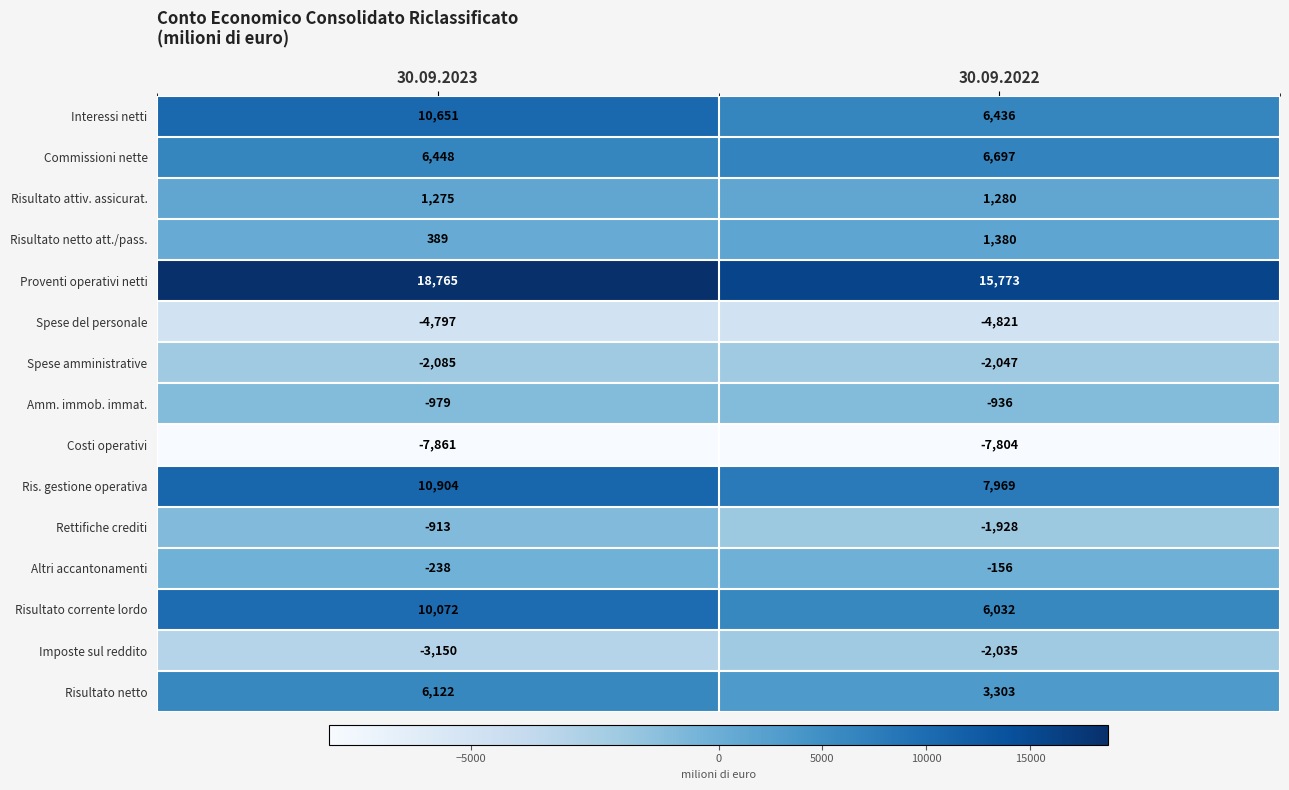

Which series has the widest spread of values?

Interessi netti